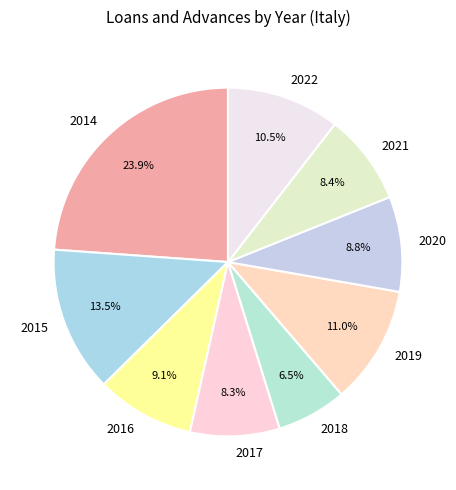

Approximately how many times larger is the value at 2020 compared to 2016?

1.0